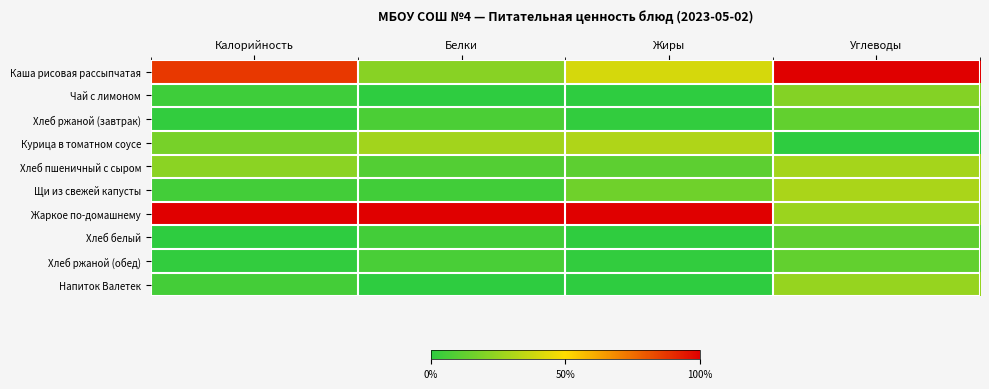

What is the total value across all series at Белки?

1.8